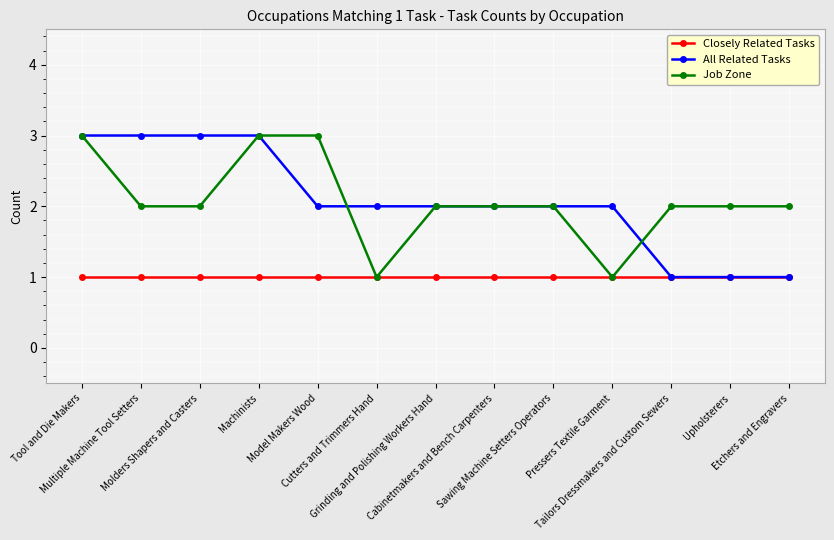

What is the value of the Closely Related Tasks point at the 8th from the left?

1